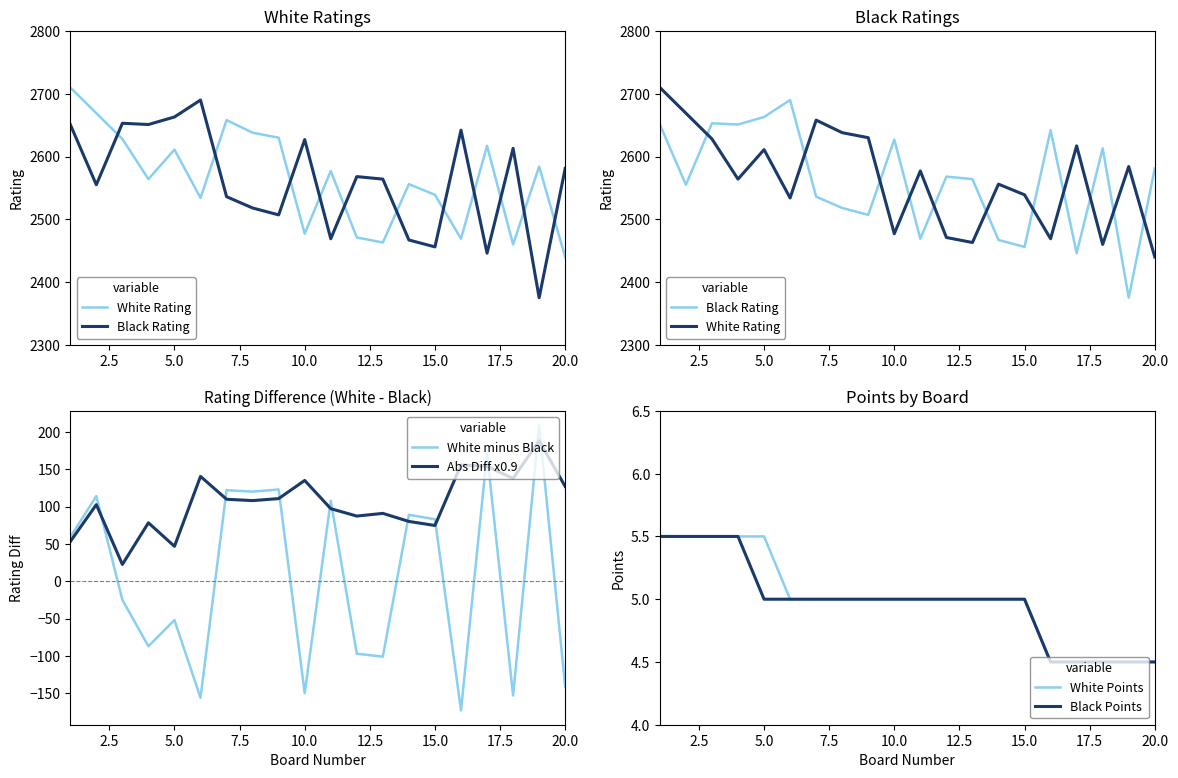

What is the lowest value of the Abs Diff x0.9 series?

22.5